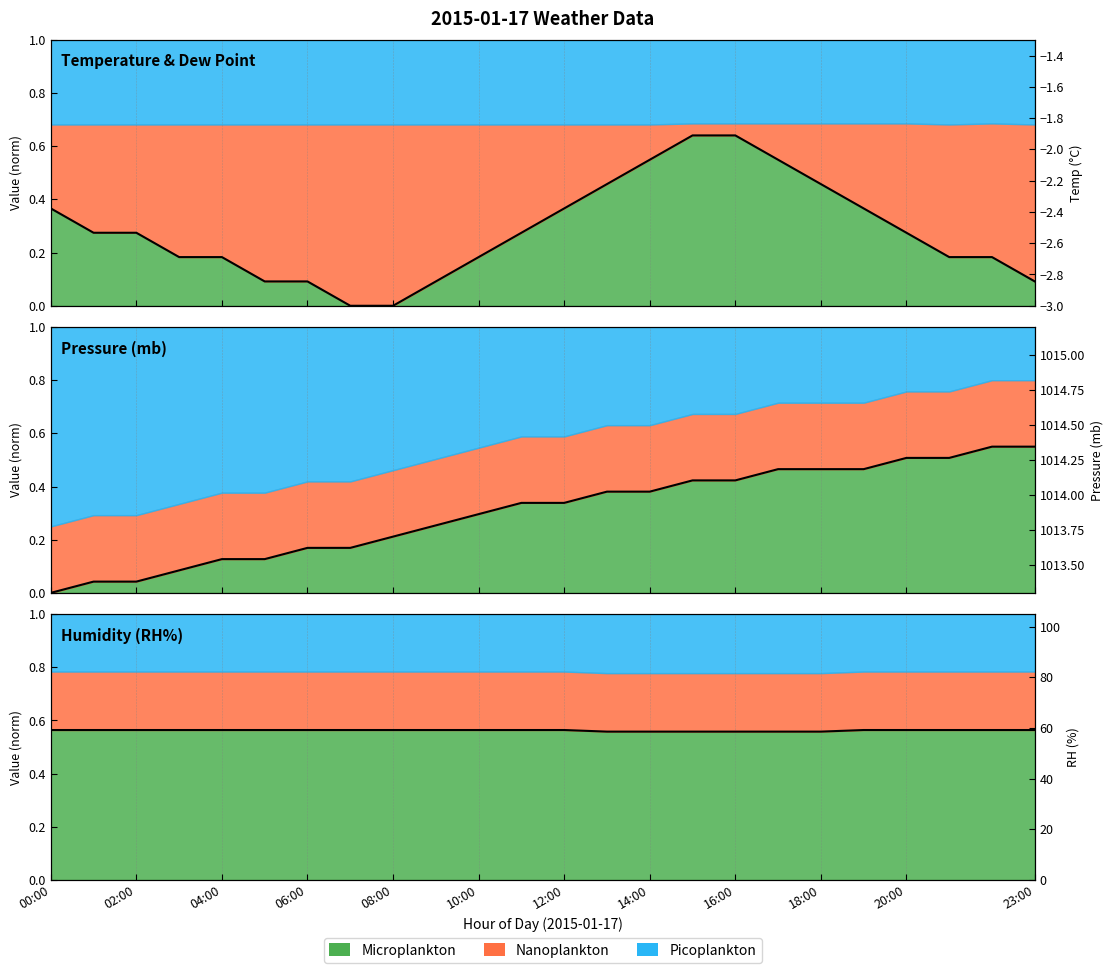

At which category is the sum across all series the highest?

15